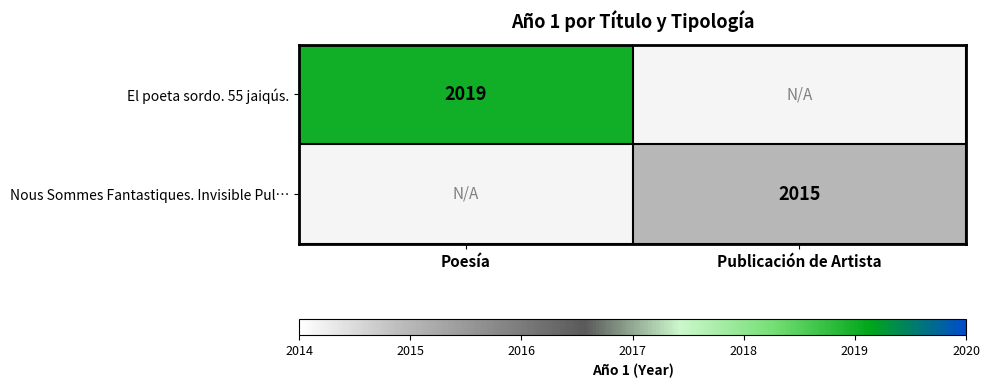

True or false: El poeta sordo. 55 jaiqús. has a value of 2019 at Poesía.

True